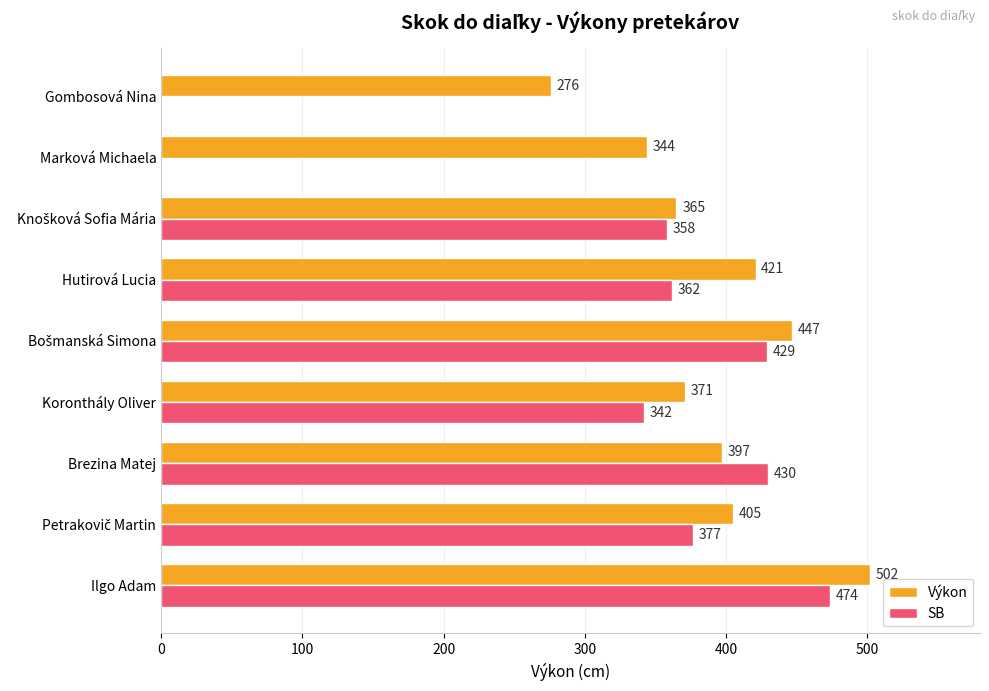

What are all the series names shown in the legend?

Výkon, SB